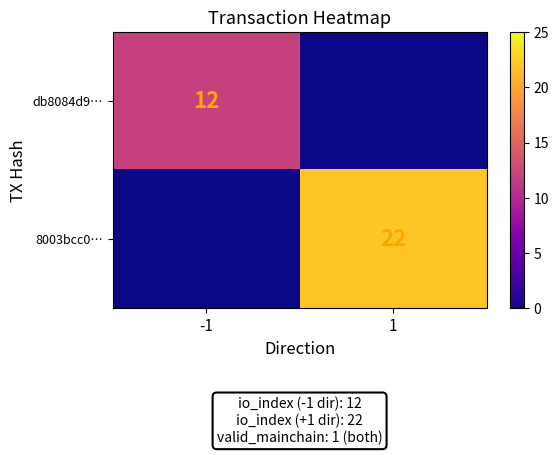

The value of db8084d9… at -1 is 8. True or false?

False